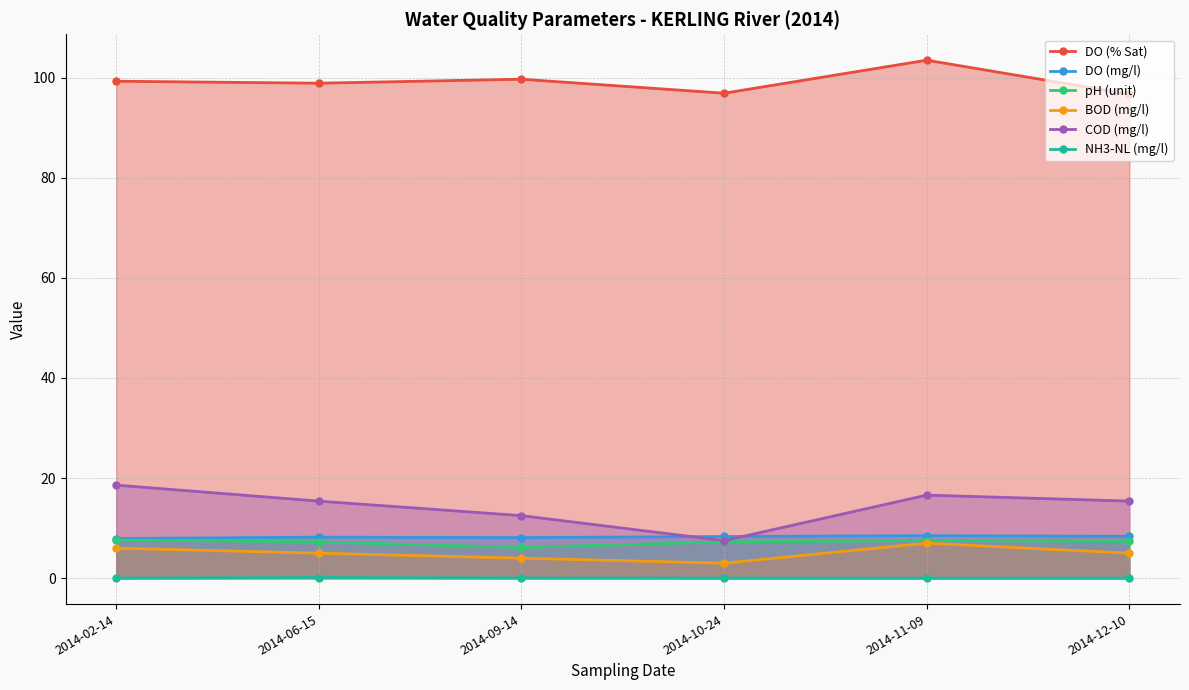

How many data points in pH (unit) are above 7?

5